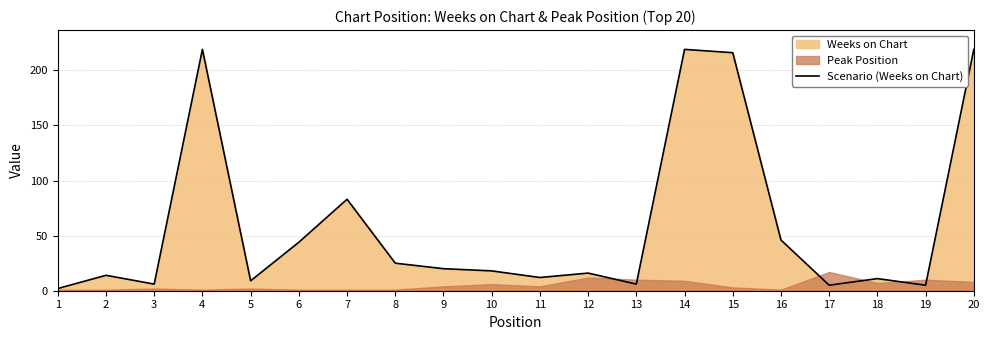

Reading left to right, transcribe all the data shown in this chart.

1=2	2=14	3=6	4=219	5=9	6=44	7=83	8=25	9=20	10=18	11=12	12=16	13=6	14=219	15=216	16=46	17=5	18=11	19=5	20=219